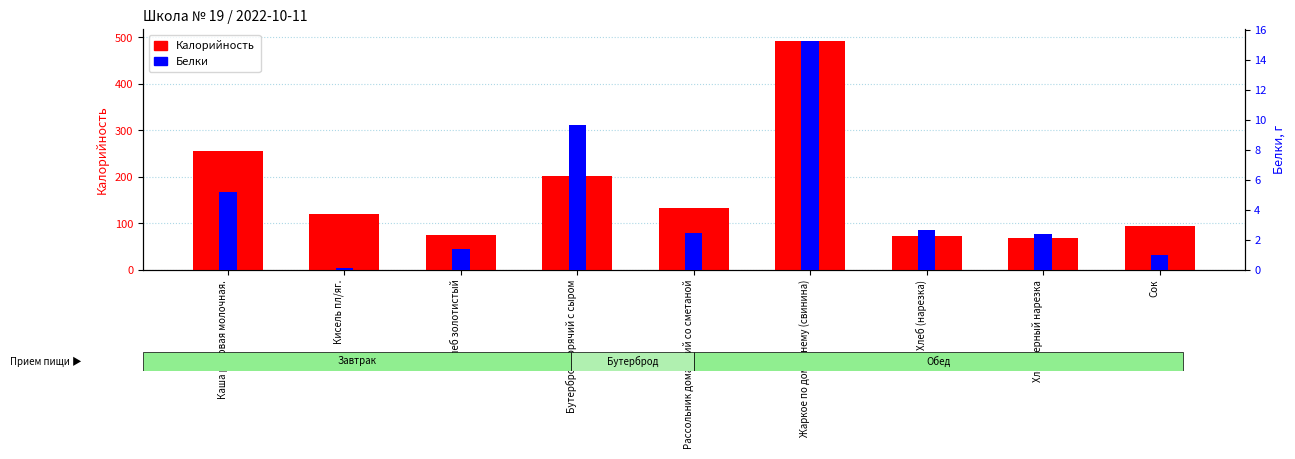

Between Кисель пл/яг. and Хлеб золотистый, which series saw the biggest shift?

Калорийность